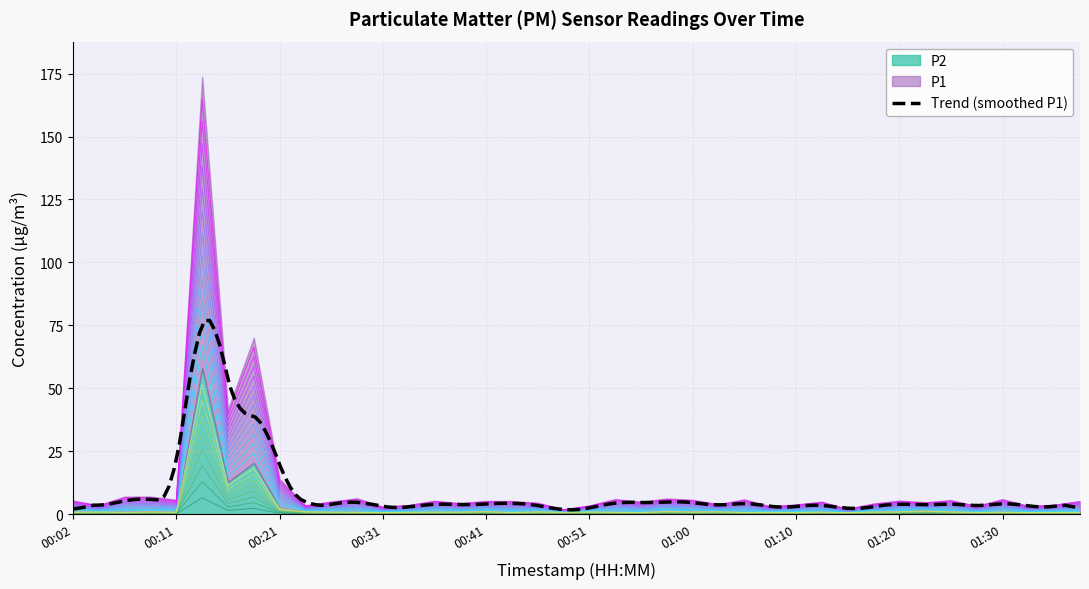

What is the minimum value shown in the chart?

0.1